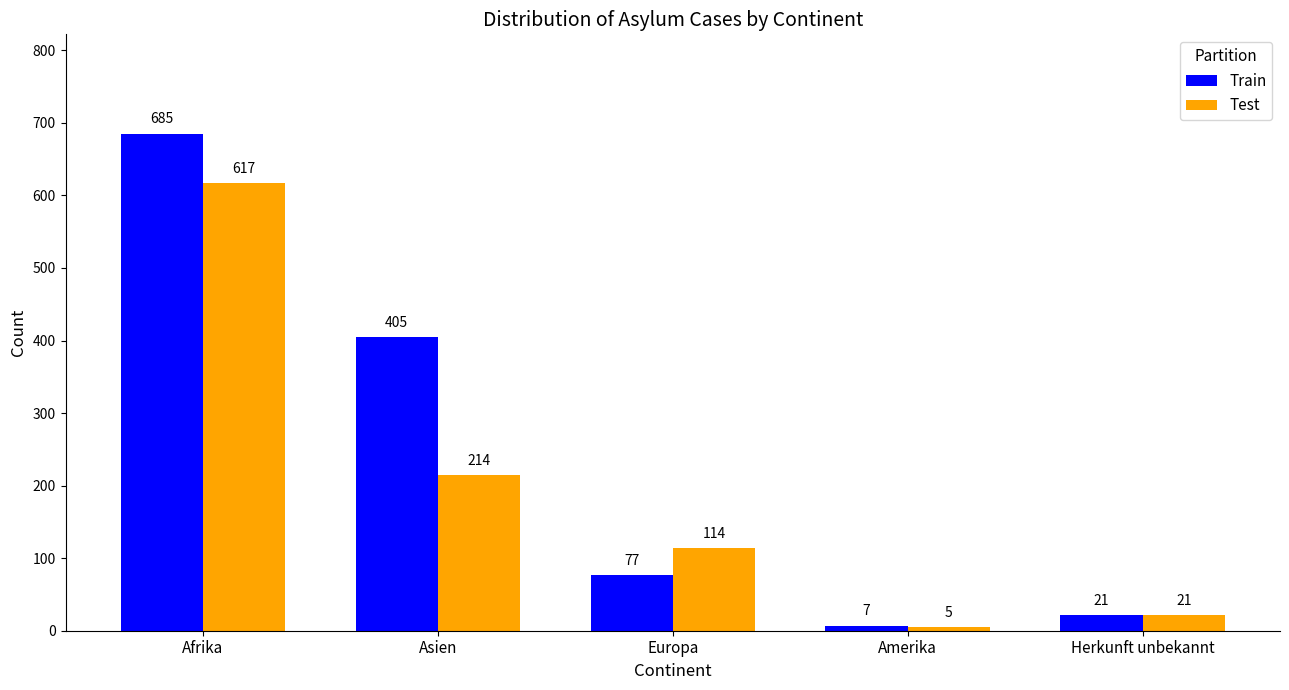

How many data points does each series have?

5